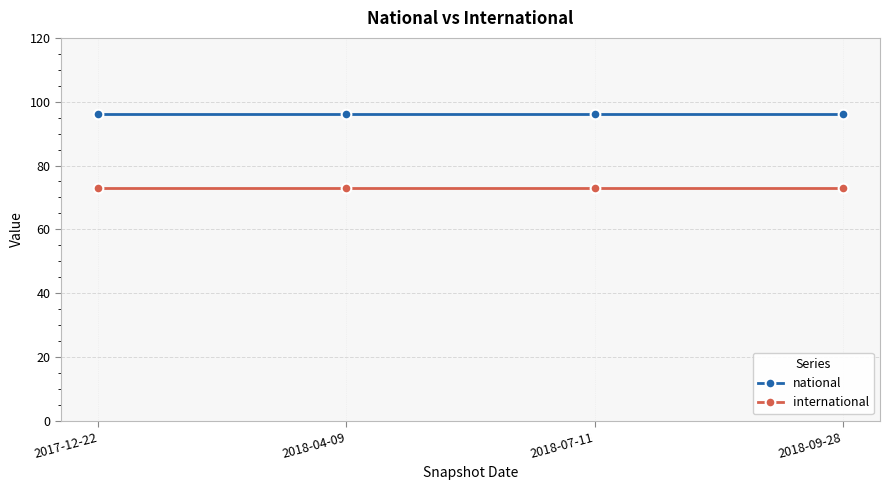

What is the total value across all series at 2017-12-22?

169